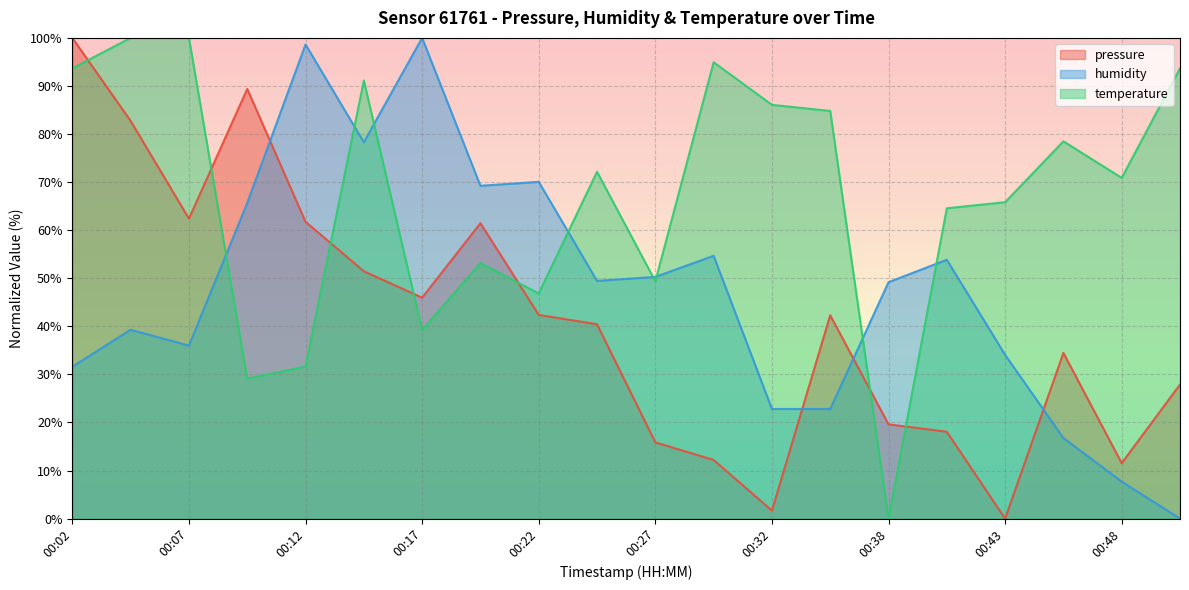

Which series has the widest spread of values?

pressure